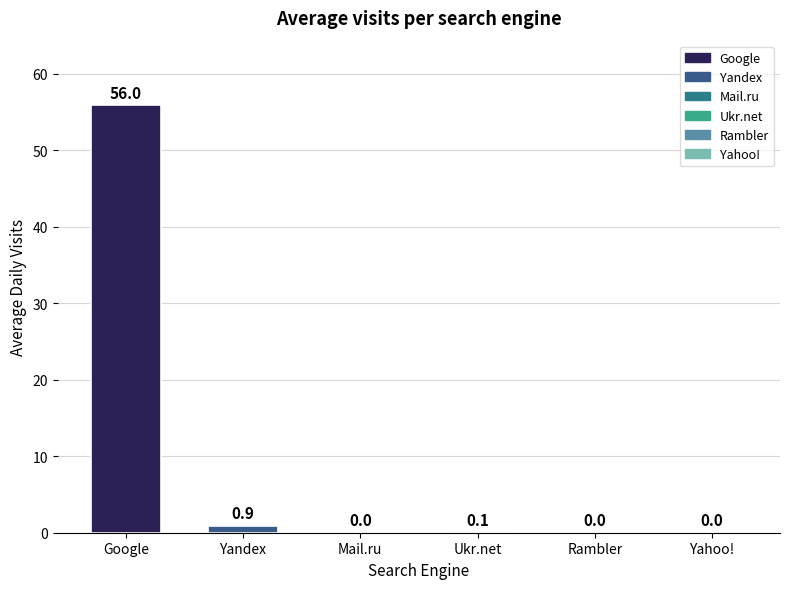

Which has a higher value, Yahoo! or Google?

Google